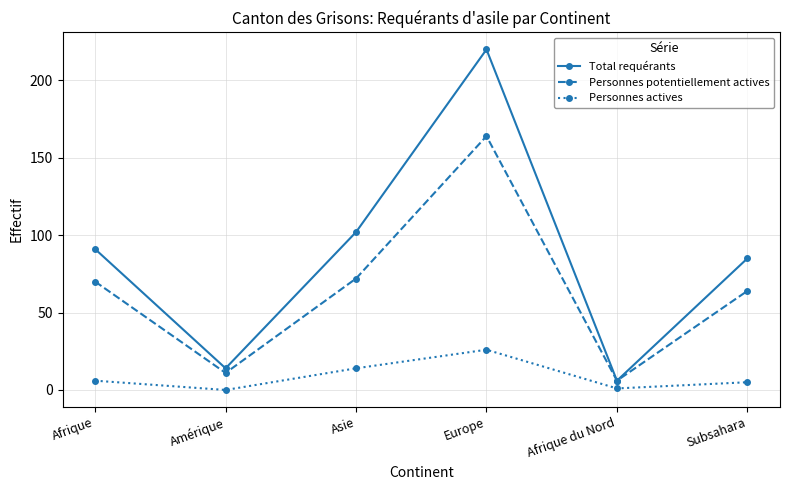

What is the value of the Total requérants point at the 5th from the left?

6